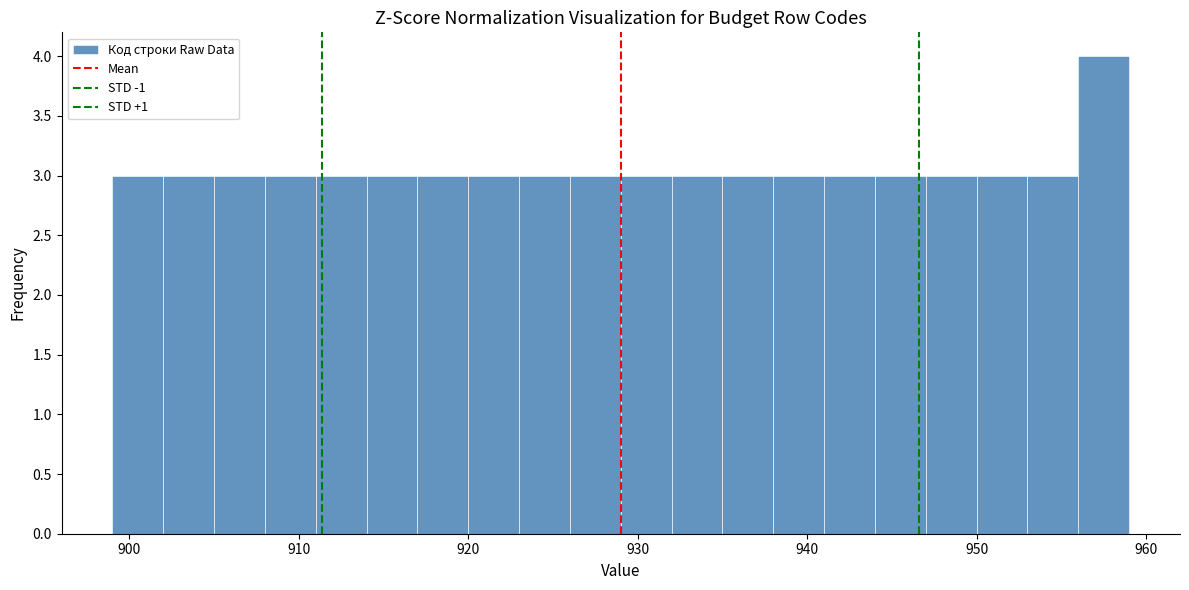

Read against the x-axis, roughly where is the centre of the tallest bar?

958